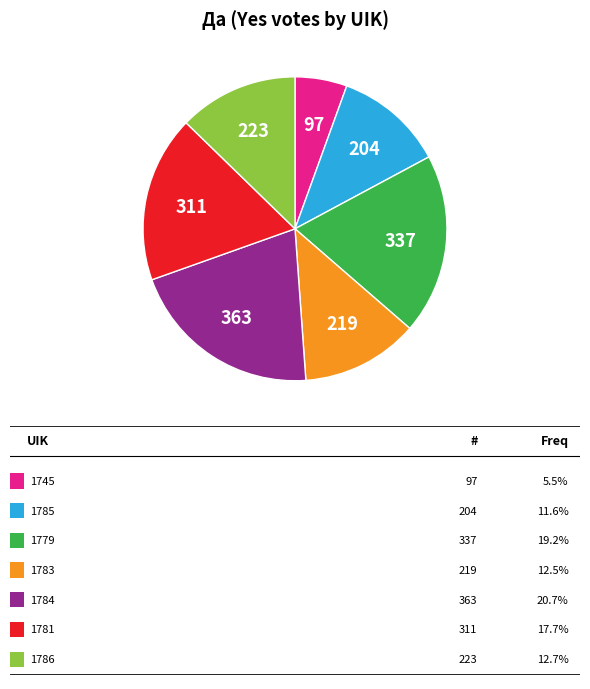

How many slices are in this pie chart?

7